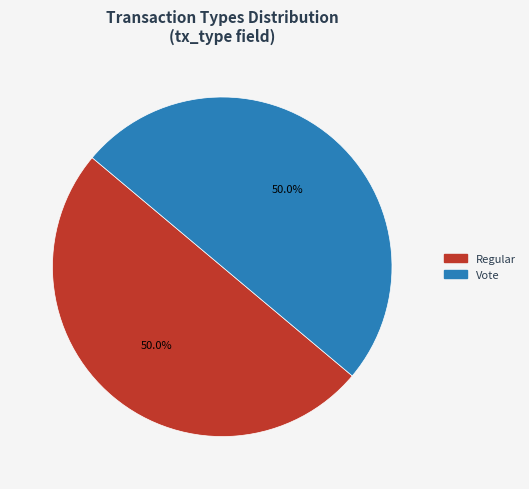

To the nearest percent, what is the combined percentage of Vote and Regular?

100%